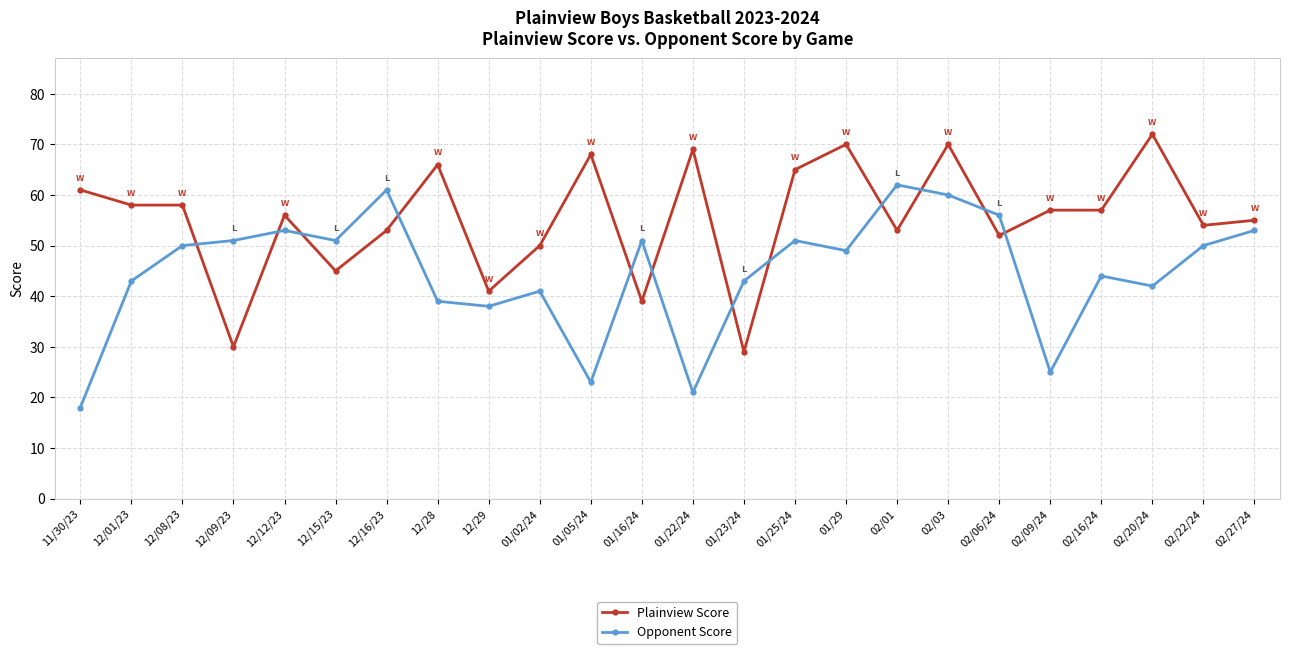

What is the difference between the maximum and minimum values in the Plainview Score series?

43